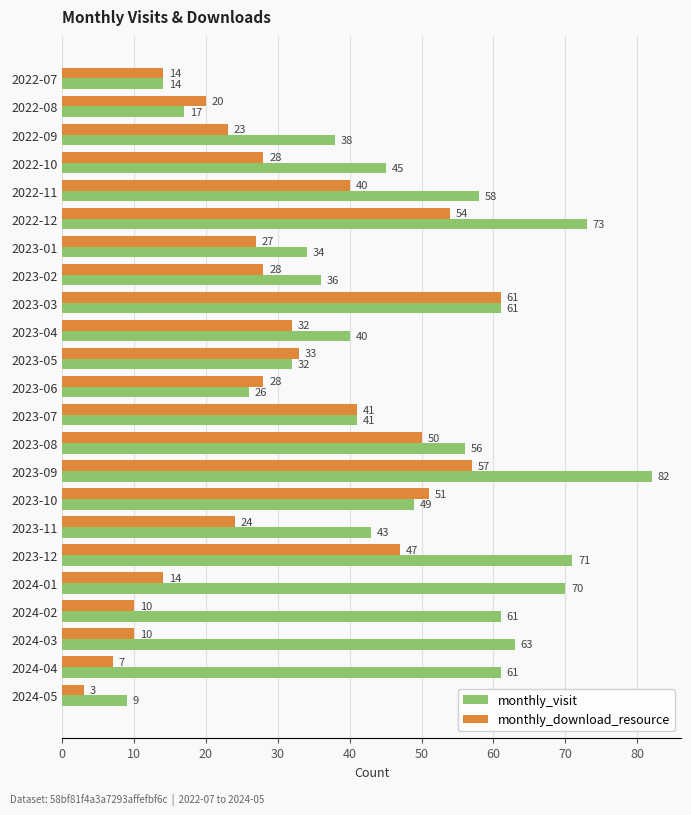

What is the approximate value of monthly_download_resource at 2024-02, to the nearest 5?

10